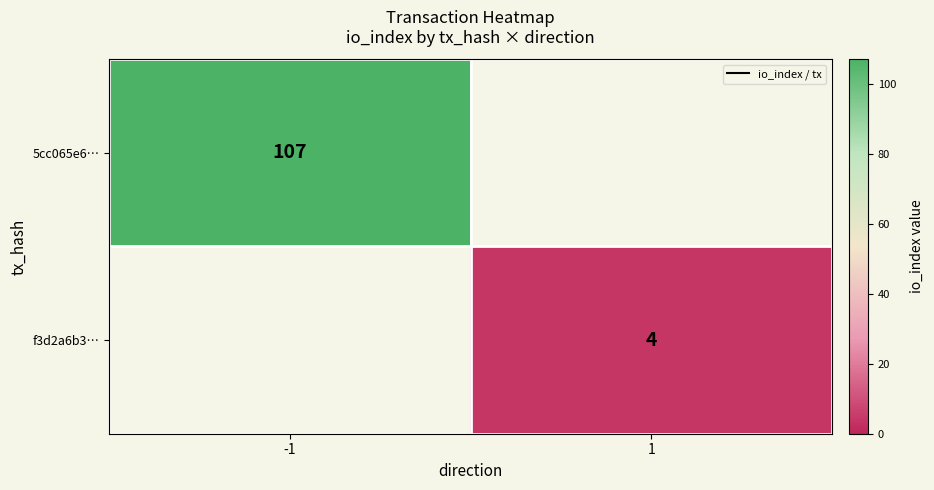

True or false: f3d2a6b3… has a value of 2 at 1.

False